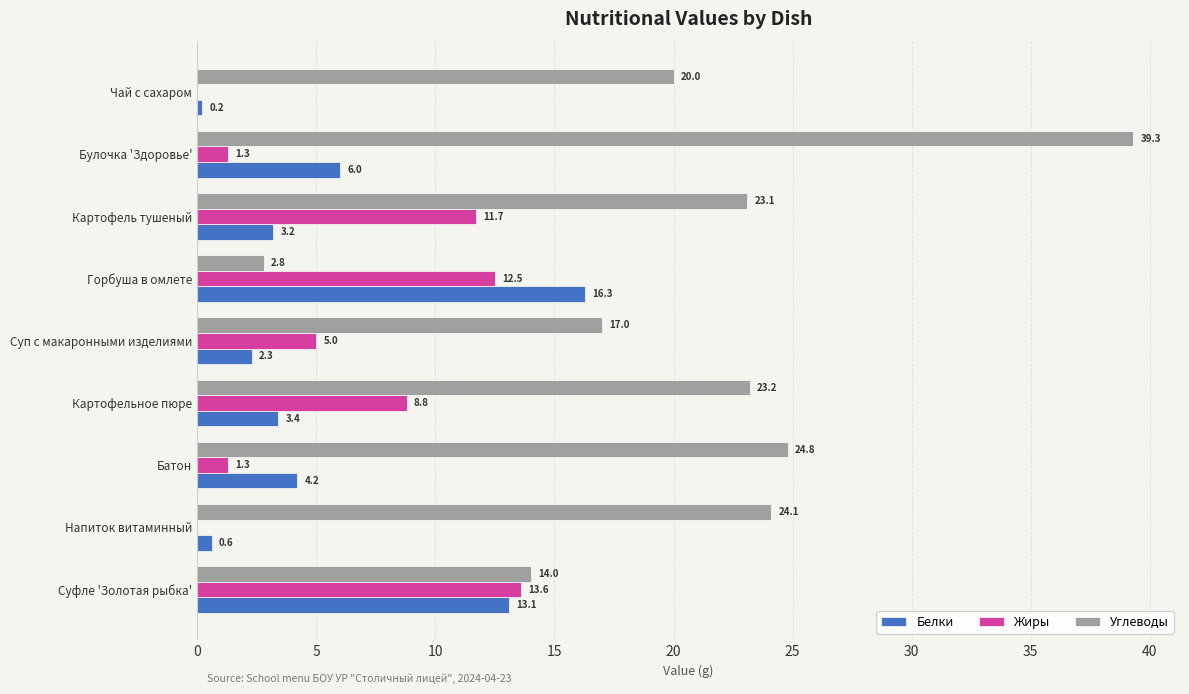

Which series has the largest total across all categories?

Углеводы